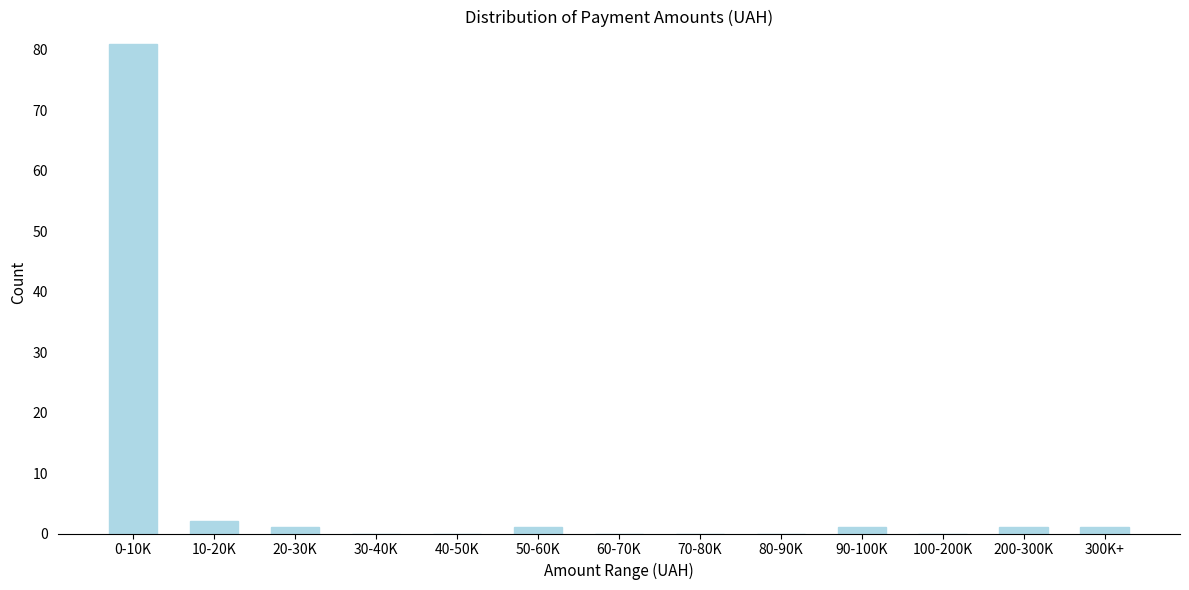

Reading left to right, list all the values displayed in this chart.

0-10K=81	10-20K=2	20-30K=1	30-40K=0	40-50K=0	50-60K=1	60-70K=0	70-80K=0	80-90K=0	90-100K=1	100-200K=0	200-300K=1	300K+=1